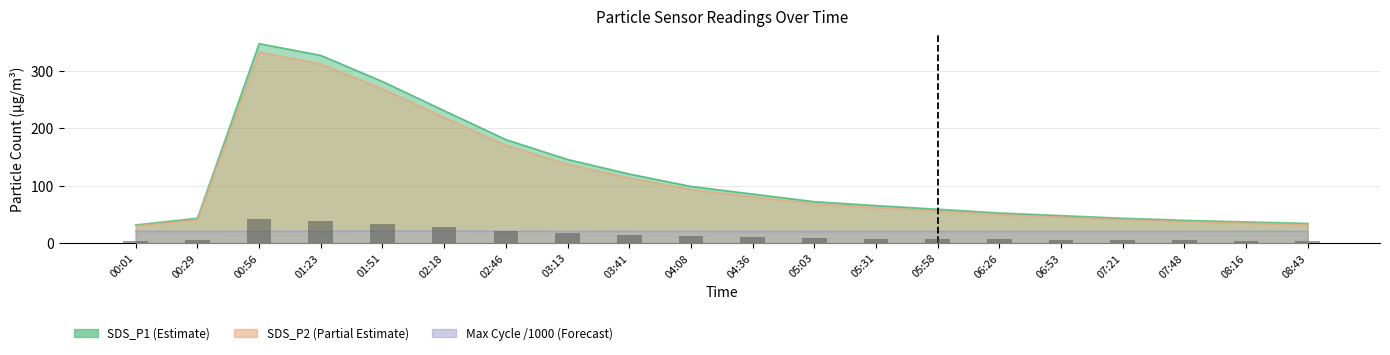

Is it true that SDS_P2 equals 29.9 at 00:01?

True